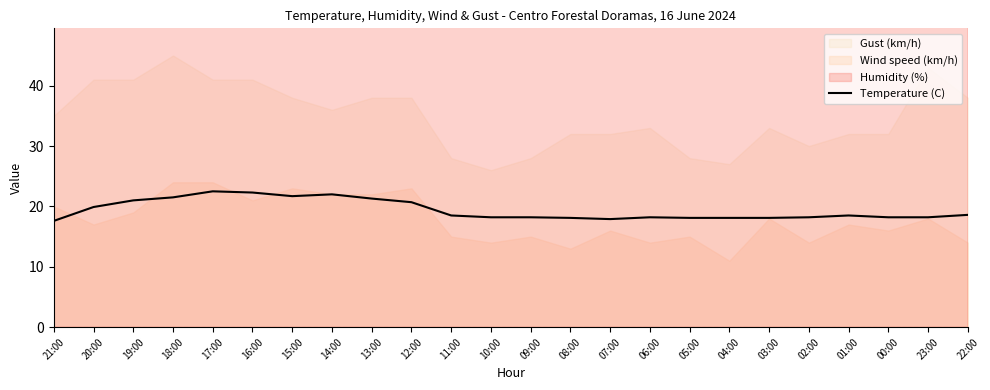

What is the ratio of the value at 16:00 to the value at 21:00?

1.3